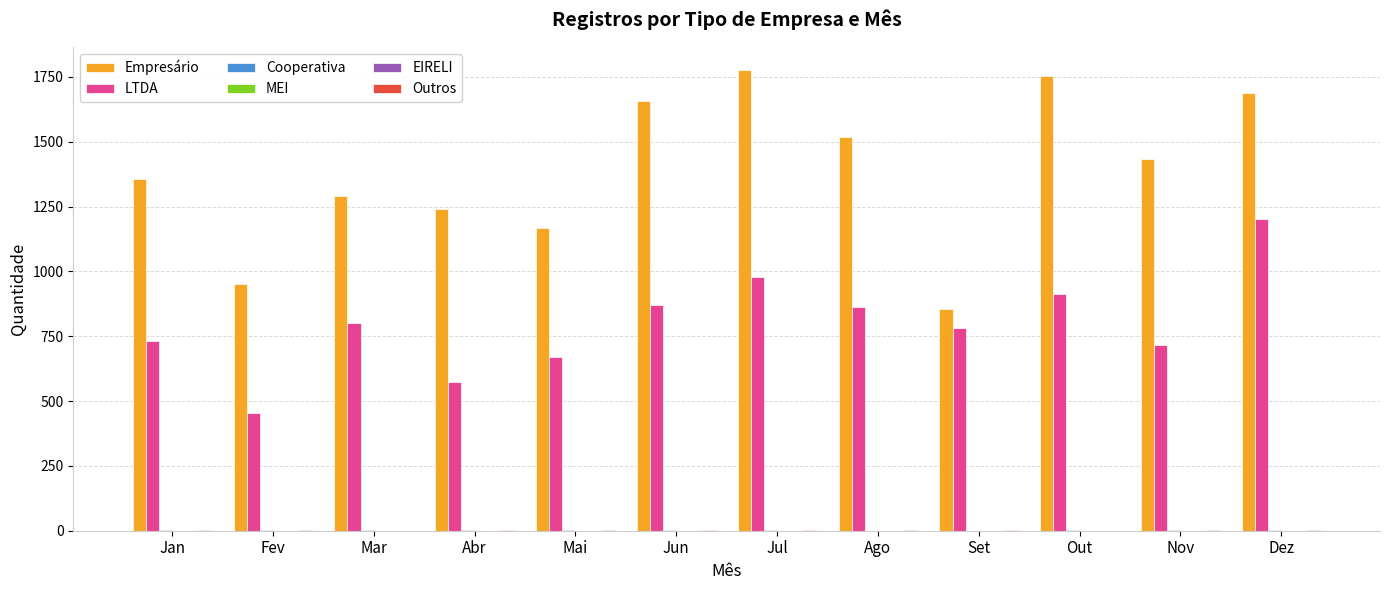

At which category is the sum across all series the highest?

Dez